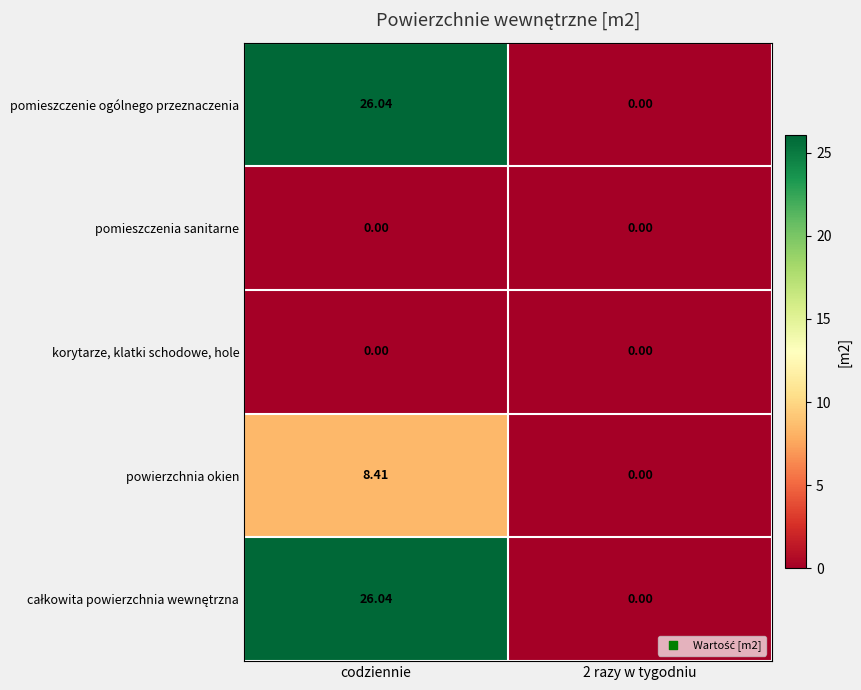

Which label corresponds to the largest value in the chart?

codziennie